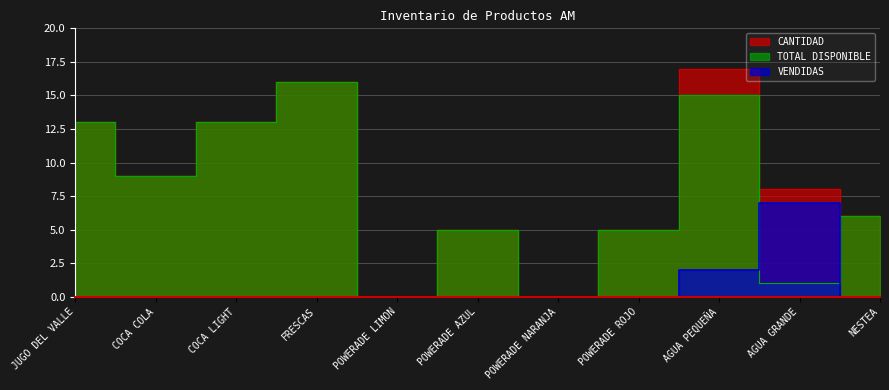

Count the number of categories in the chart.

11